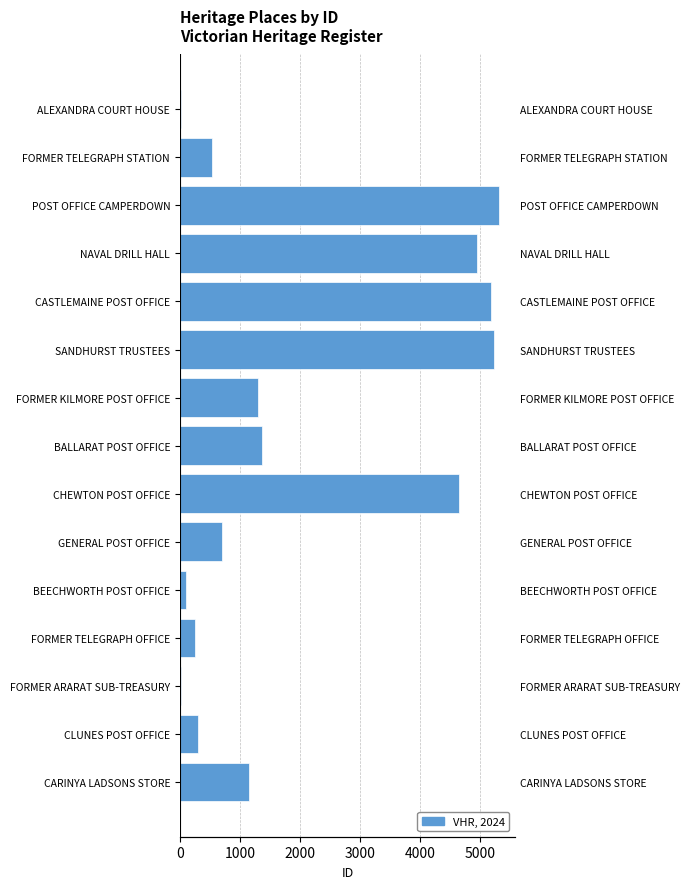

What is the minimum value shown in the chart?

17